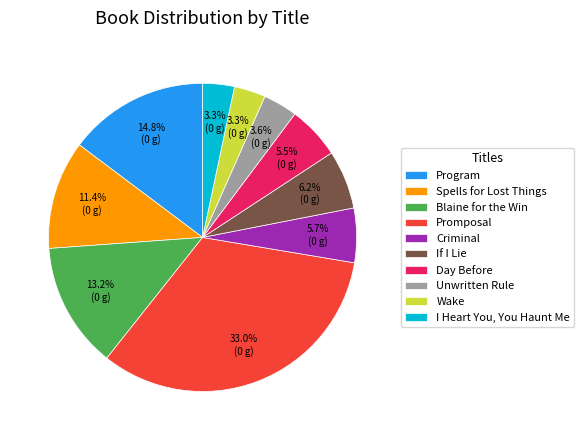

What percentage is the Unwritten Rule slice, to the nearest percent?

4%